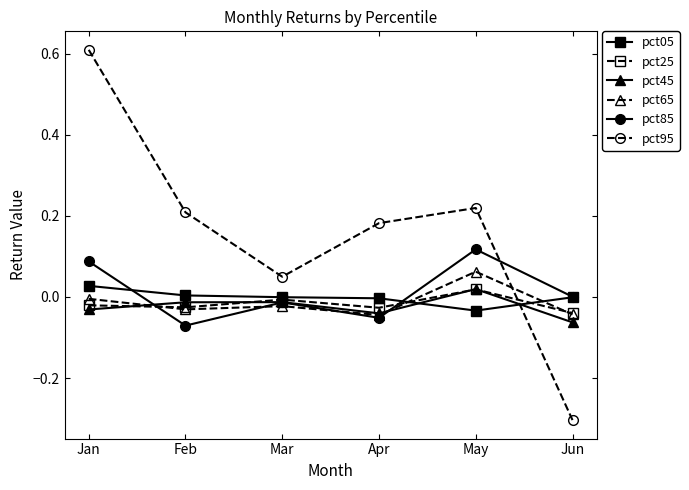

Which label corresponds to the smallest value in the chart?

Jun